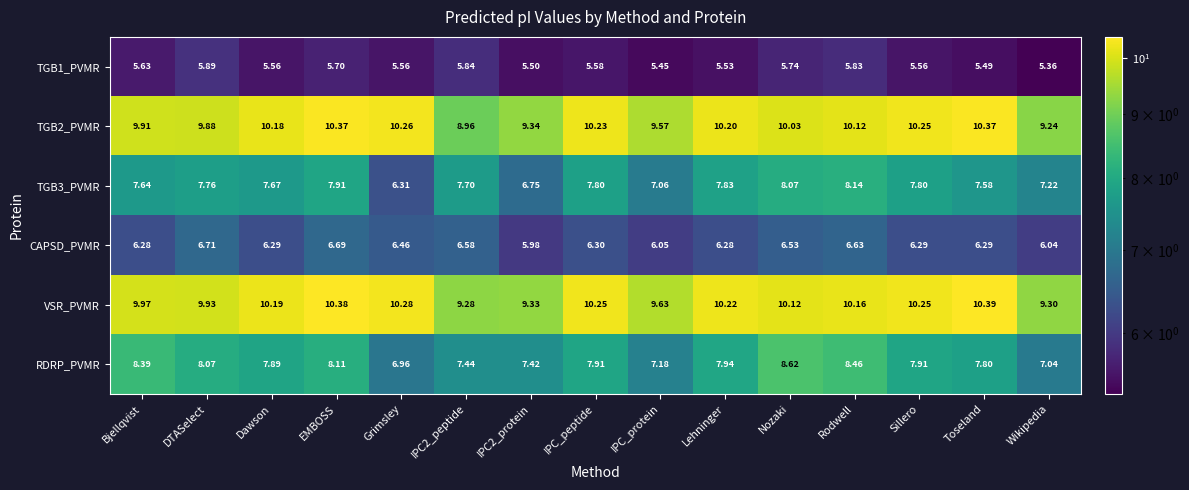

How many distinct data groups are displayed?

6